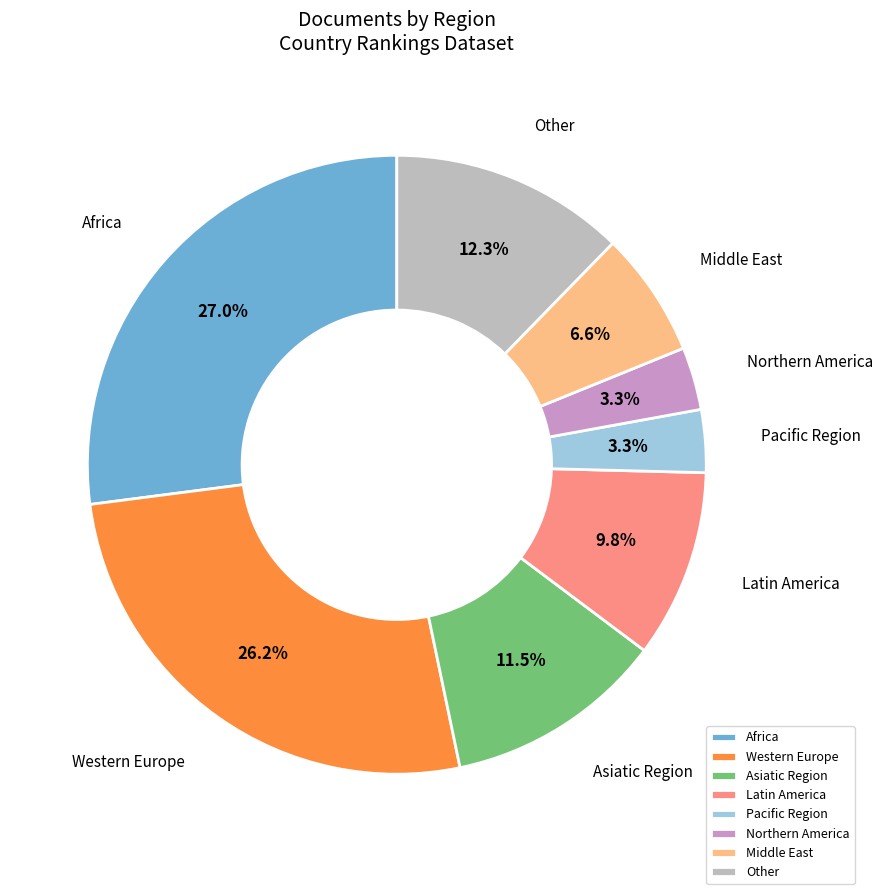

What is the largest slice in the pie chart?

Africa